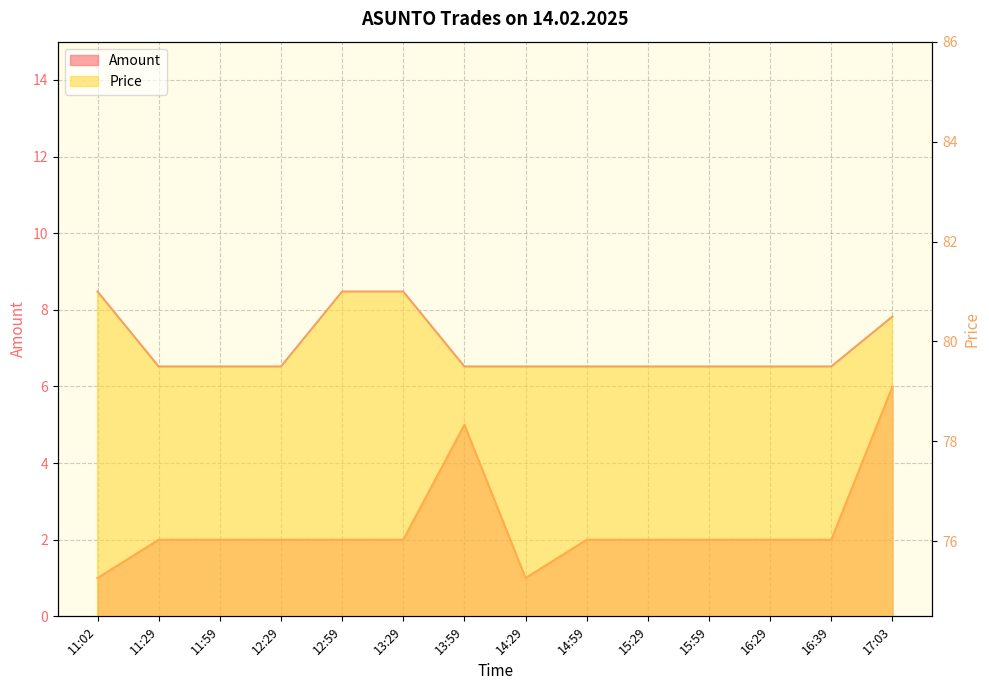

How many series are shown in this chart?

2